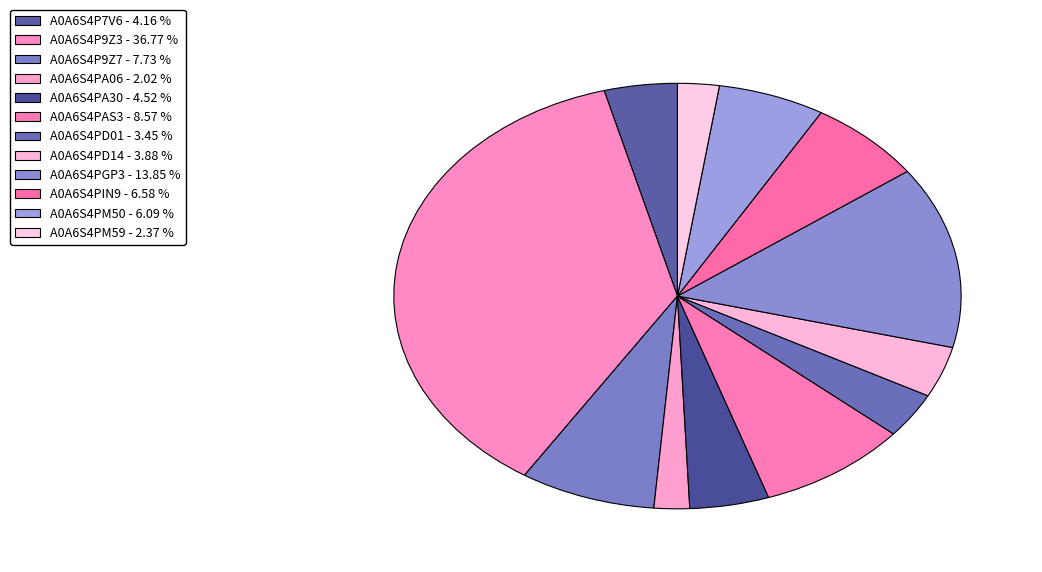

Is A0A6S4PM59 the majority of the pie?

No